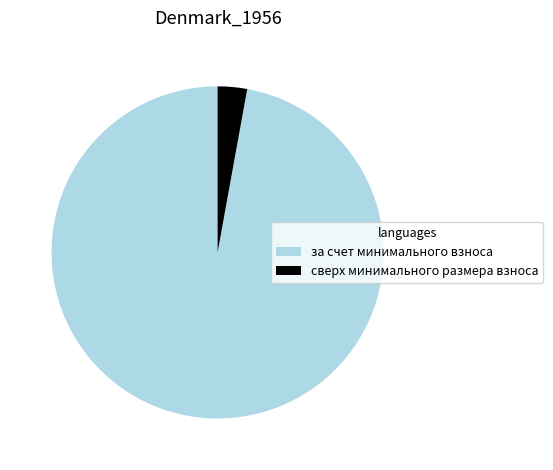

The за счет минимального взноса slice represents 89% of the pie. True or false?

False